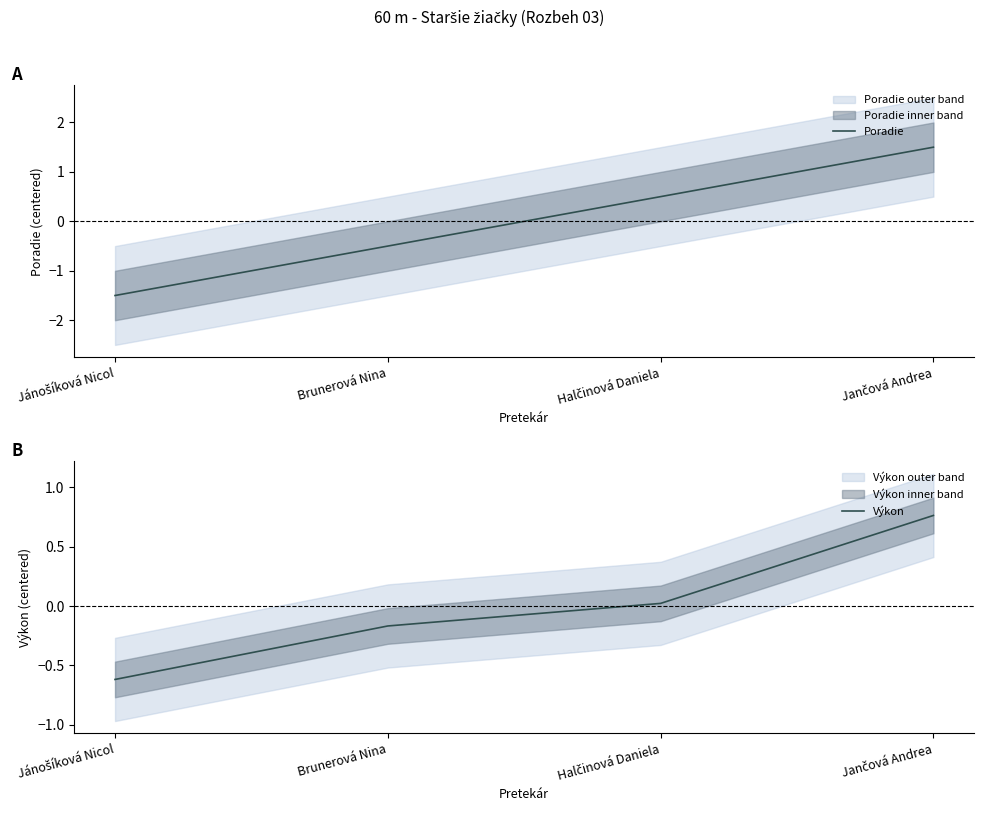

Is this an area chart (filled region under the line)?

No